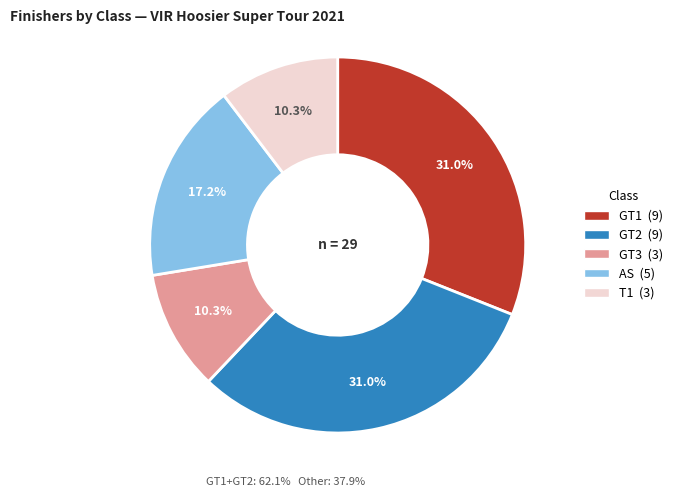

Does any single category account for the majority?

No